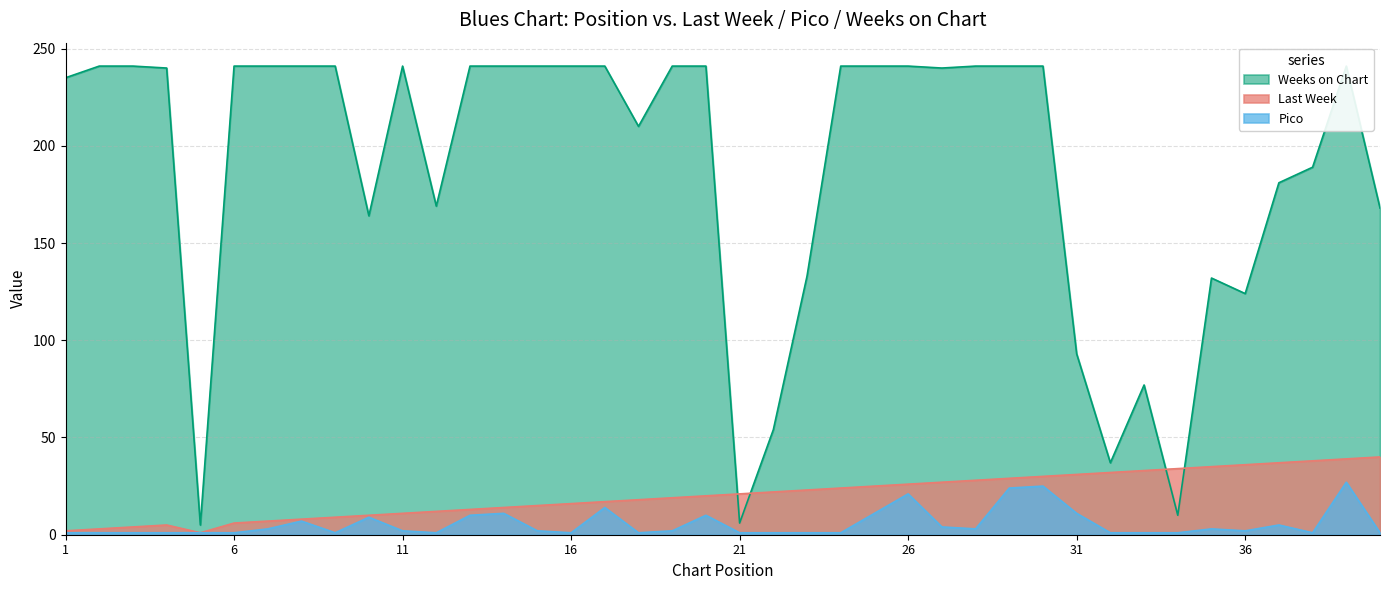

Between 25 and 15, which is larger?

25